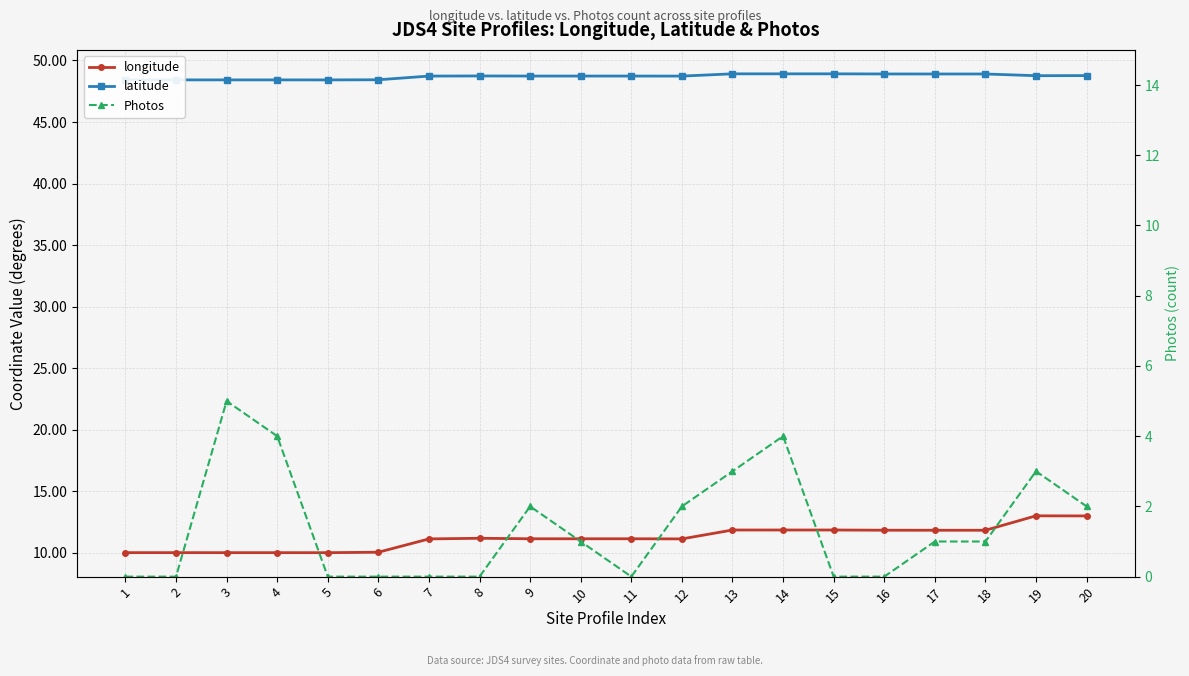

Rank the series by their average value, from lowest to highest.

Photos, longitude, latitude